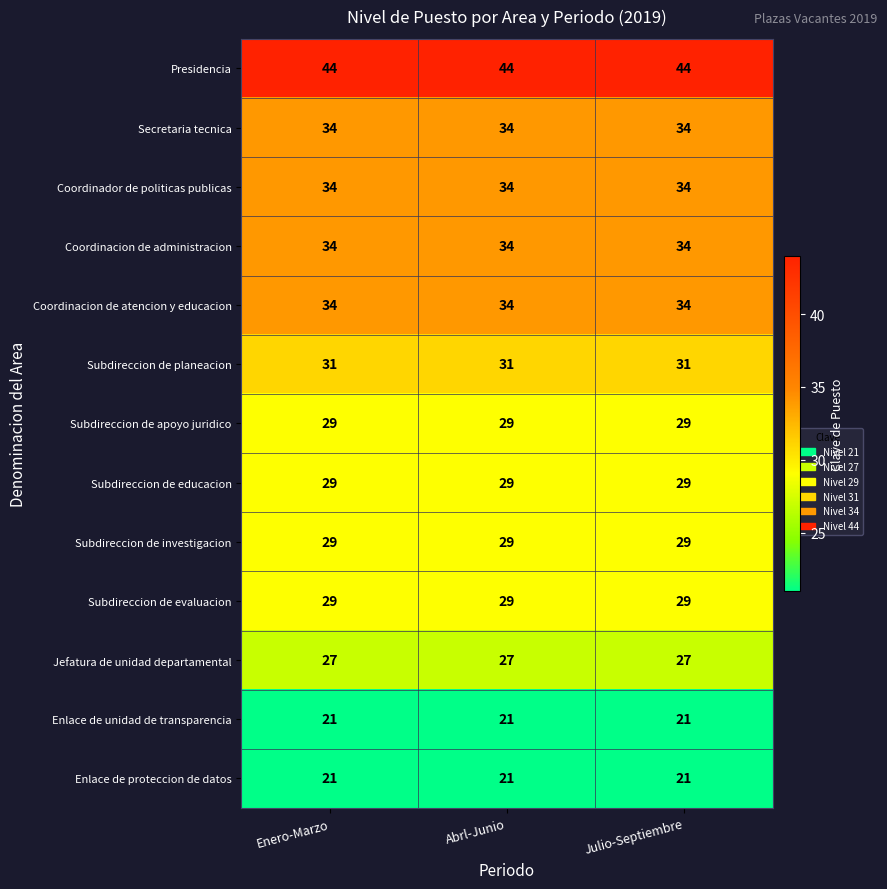

The Subdireccion de planeacion series shows 31 at Enero-Marzo. True or false?

True